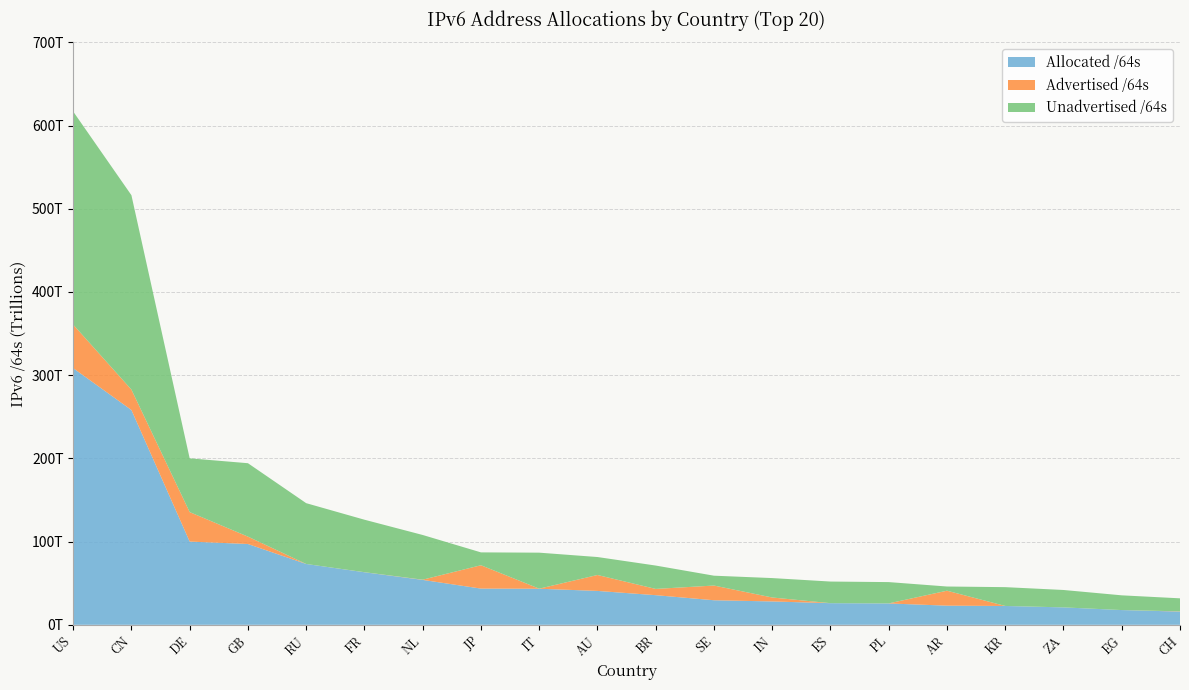

Reading left to right, extract all data points from this chart.

Allocated /64s: 308416828538880	258118950649856	100025540280320	97092046028800	73083183693824	63144887582720	53966284390400	43512864112641	43340785516544	40720666198016	35598326104064	29506448064512	28071970144256	25984554762240	25658150551552	23003985805312	22621593534465	20921167970304	17703855456256	15904293060608
Advertised /64s: 52320347553792	24518457098240	35412058898432	8881993416704	4295950336	77578108928	264143699968	28049359765504	81621221376	19134115282944	7515053883392	17665201405952	4747419648000	8590262272	73551839232	17961305243648	34939404288	12952010752	12884901888	274878562304
Unadvertised /64s: 256096480985088	233600493551616	64613481381888	88210052612096	73078887743488	63067309473792	53702140690432	15463504347137	43259164295168	21586550915072	28083272220672	11841246658560	23324550496256	25975964499968	25584598712320	5042680561664	22586654130177	20908215959552	17690970554368	15629414498304